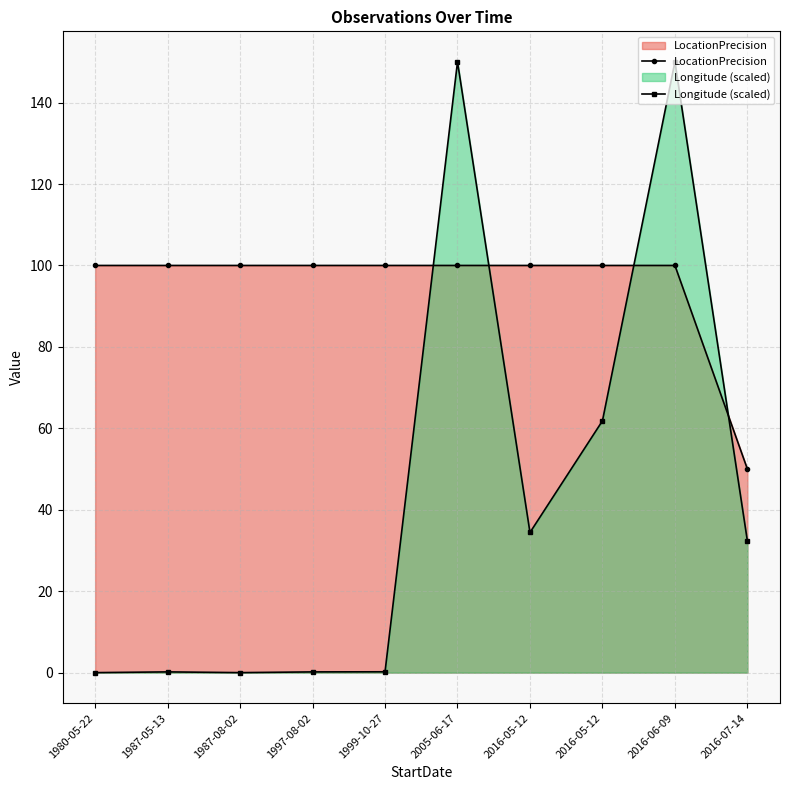

Is it true that LocationPrecision equals 100.0 at 2016-06-09?

True